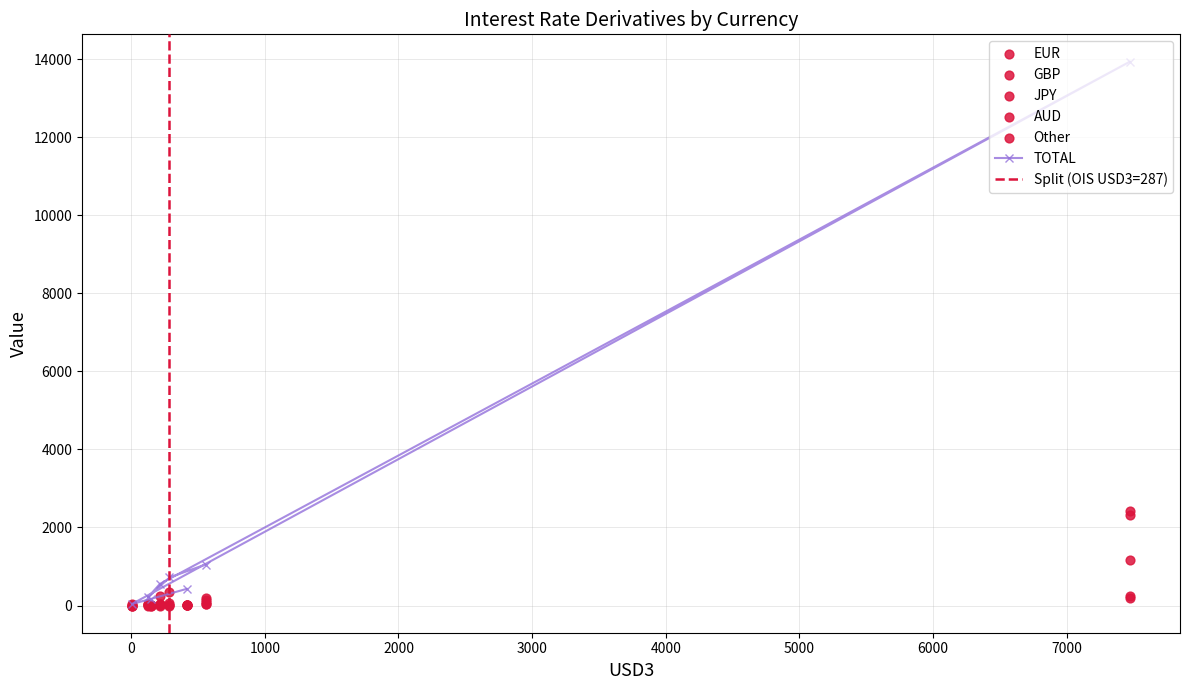

What are all the series names shown in the legend?

EUR, GBP, JPY, AUD, Other, TOTAL